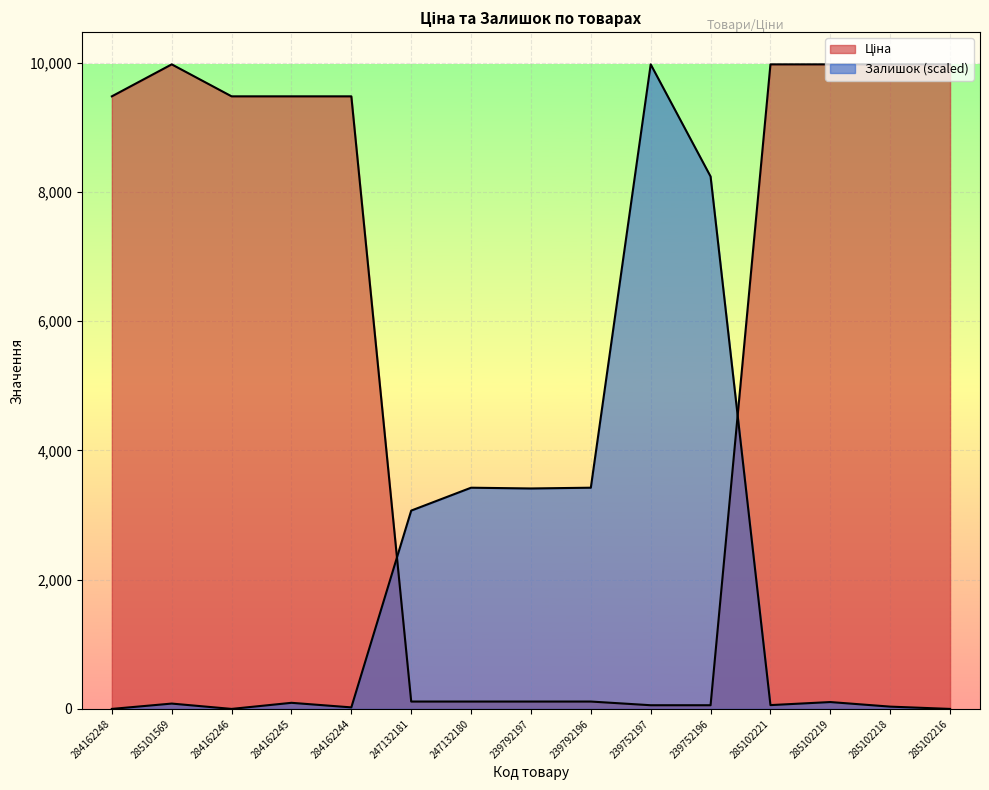

True or false: Ціна and Залишок intersect in this chart.

True